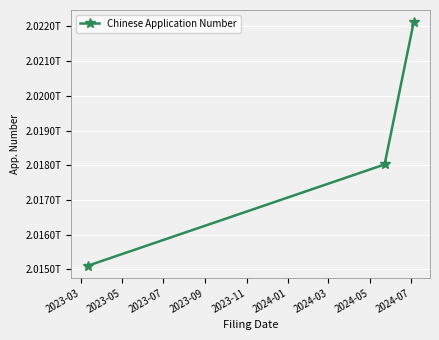

Is this an area chart (filled region under the line)?

No